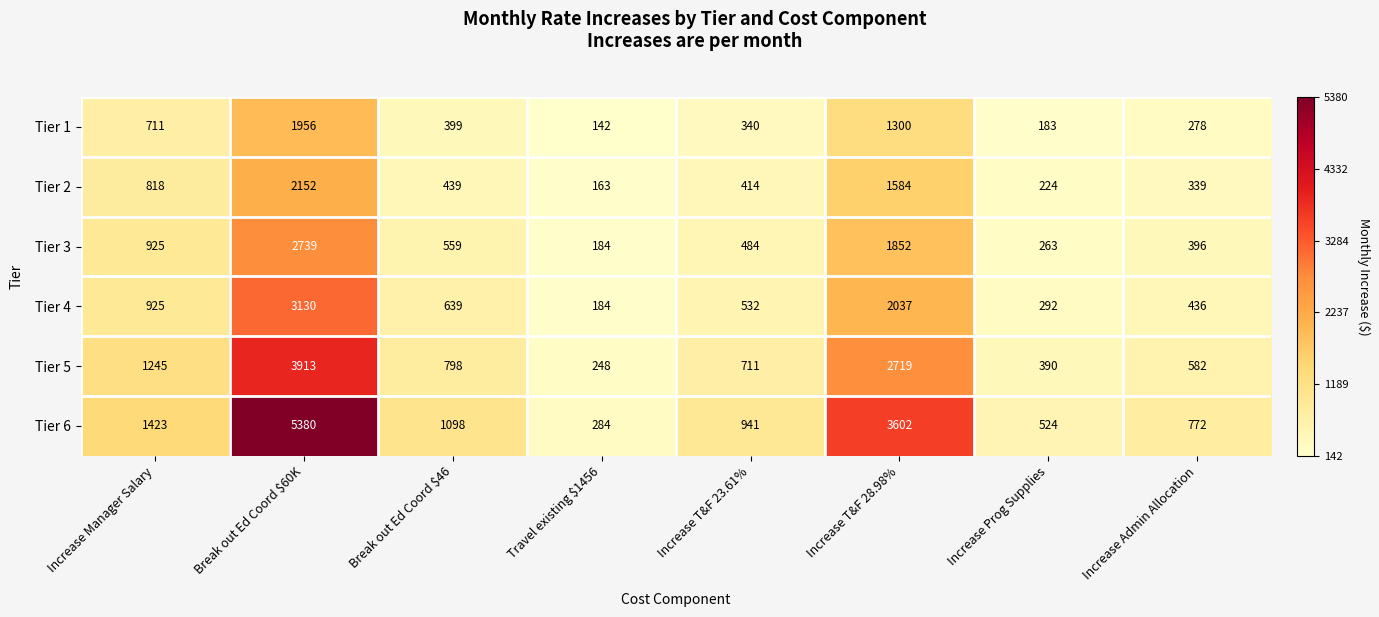

Which series changed the most between Break out Ed Coord $46 and Travel existing $1456?

Tier 6